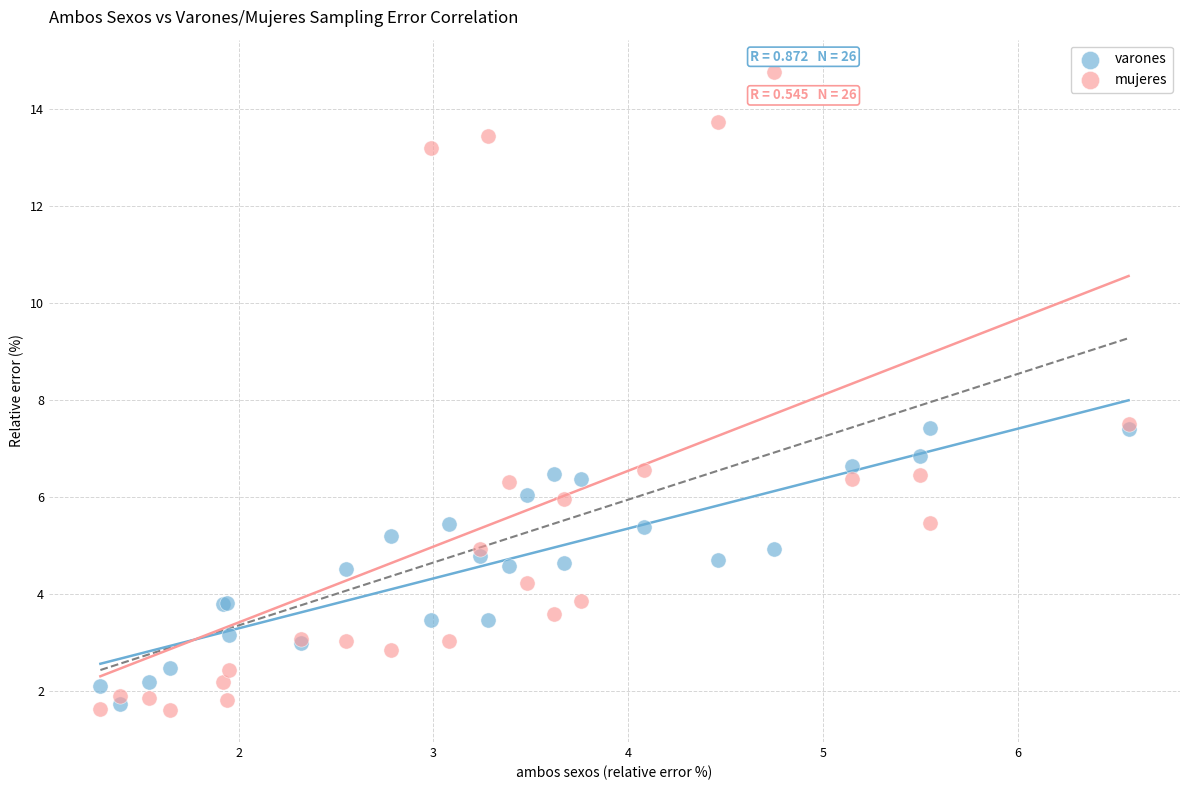

What is the X range (max minus min) for the scatter plot?

5.3